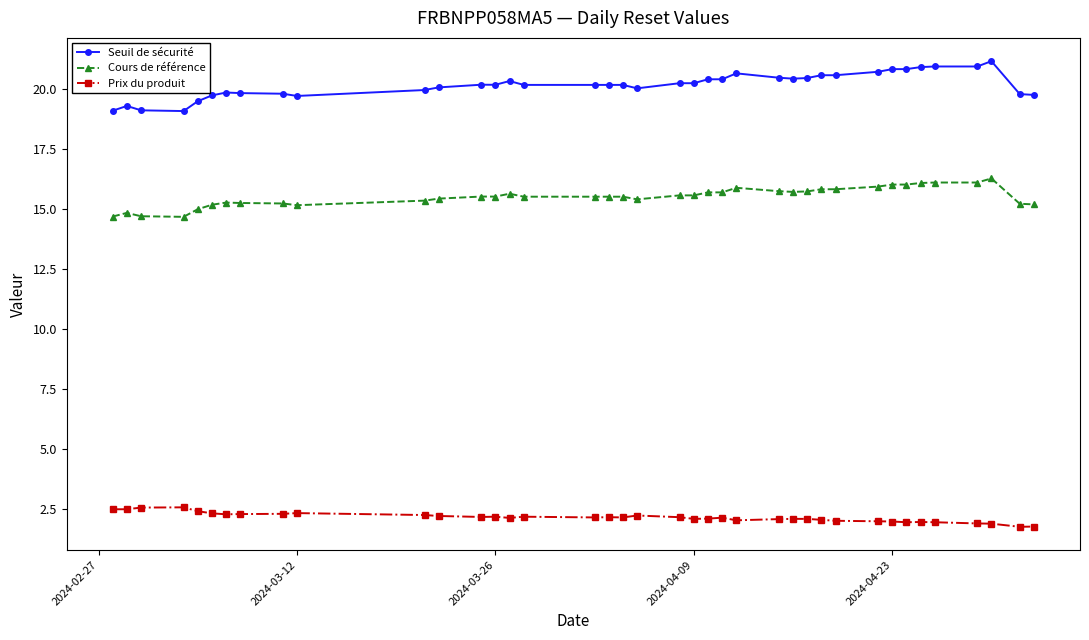

True or false: Prix du produit has more than 0 interior local peaks.

True